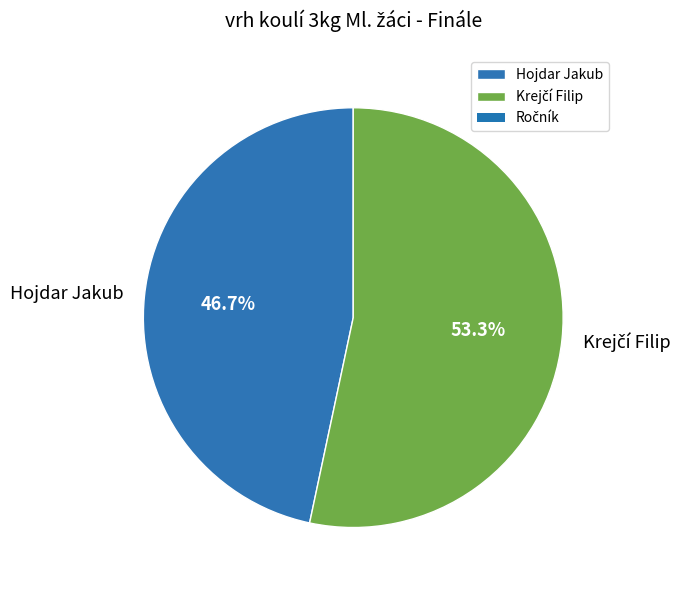

Is there a majority slice in this chart?

Yes